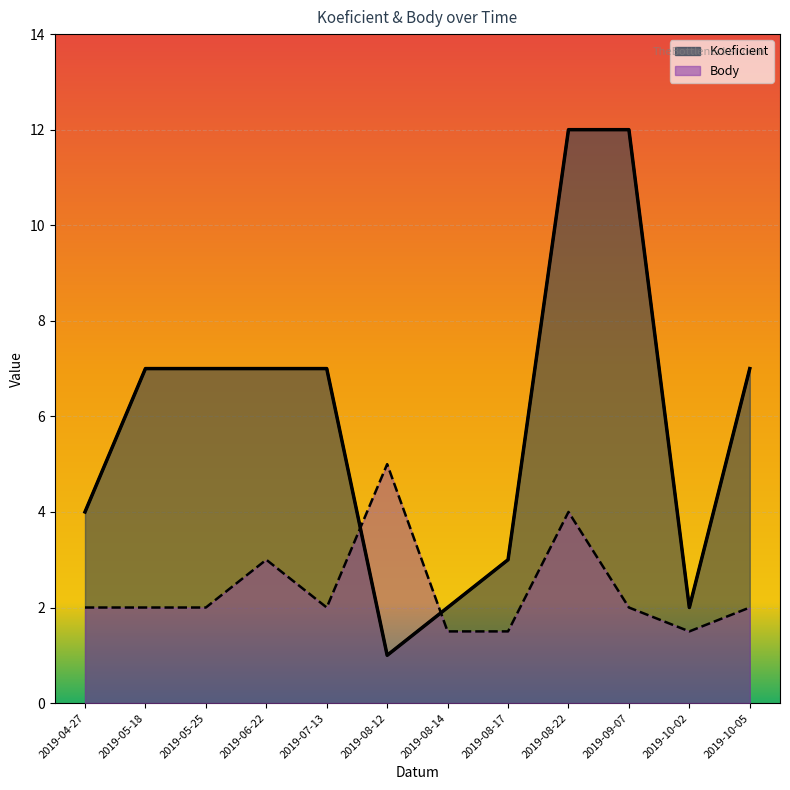

At which label does Koeficient first exceed 7?

2019-08-22